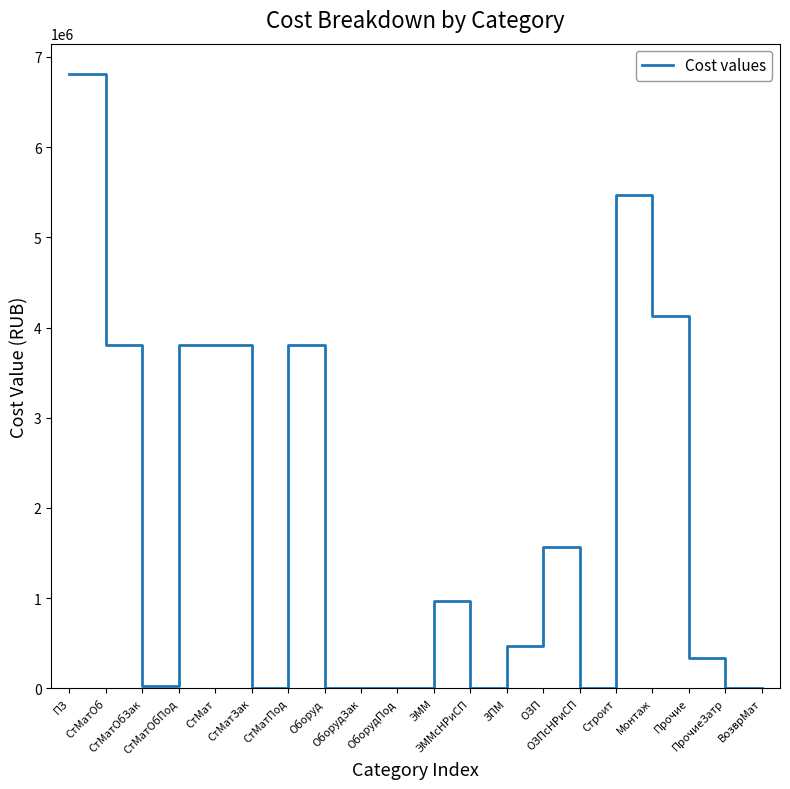

What is the difference between the maximum and minimum values?

6807101.7